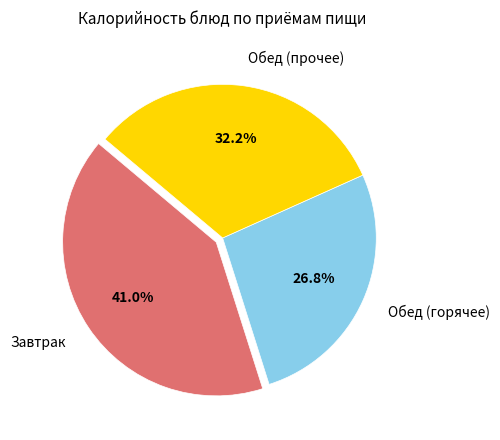

Combined, do Обед (прочее) and Обед (горячее) account for over 50%?

Yes